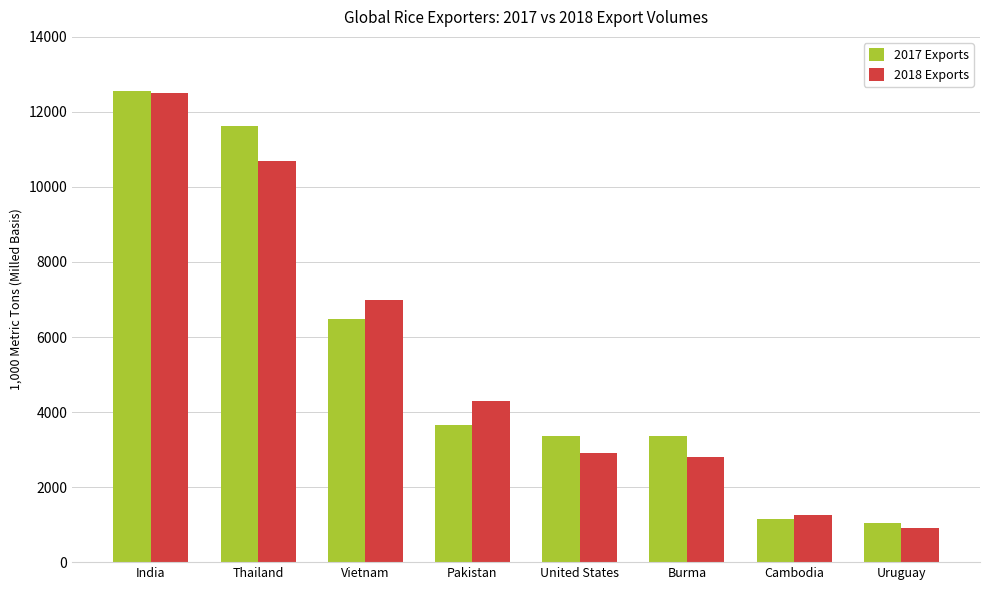

Which category has the highest value in the 2017 Exports series?

India